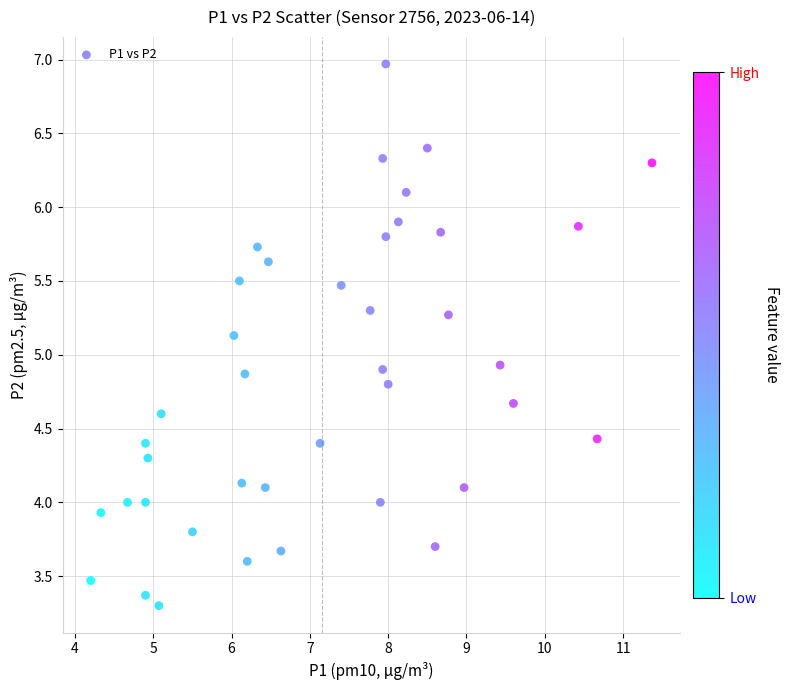

What is the range of X values (max minus min)?

7.2